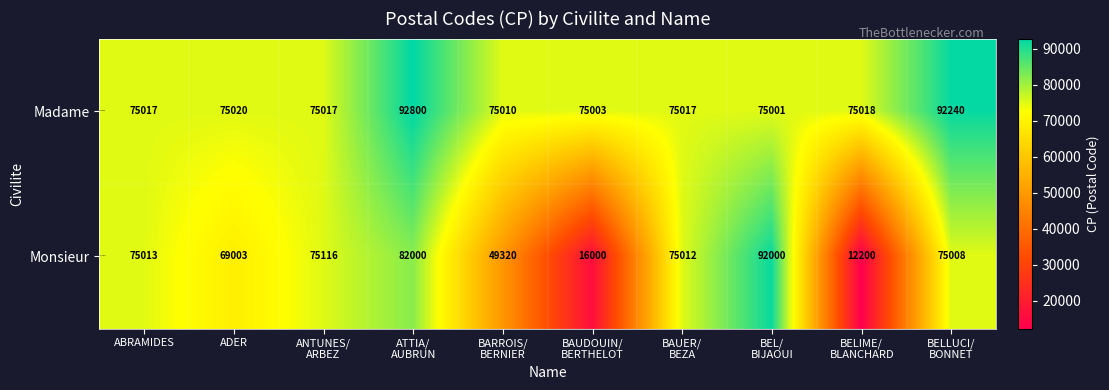

True or false: Monsieur has a value of 106939 at ADER.

False